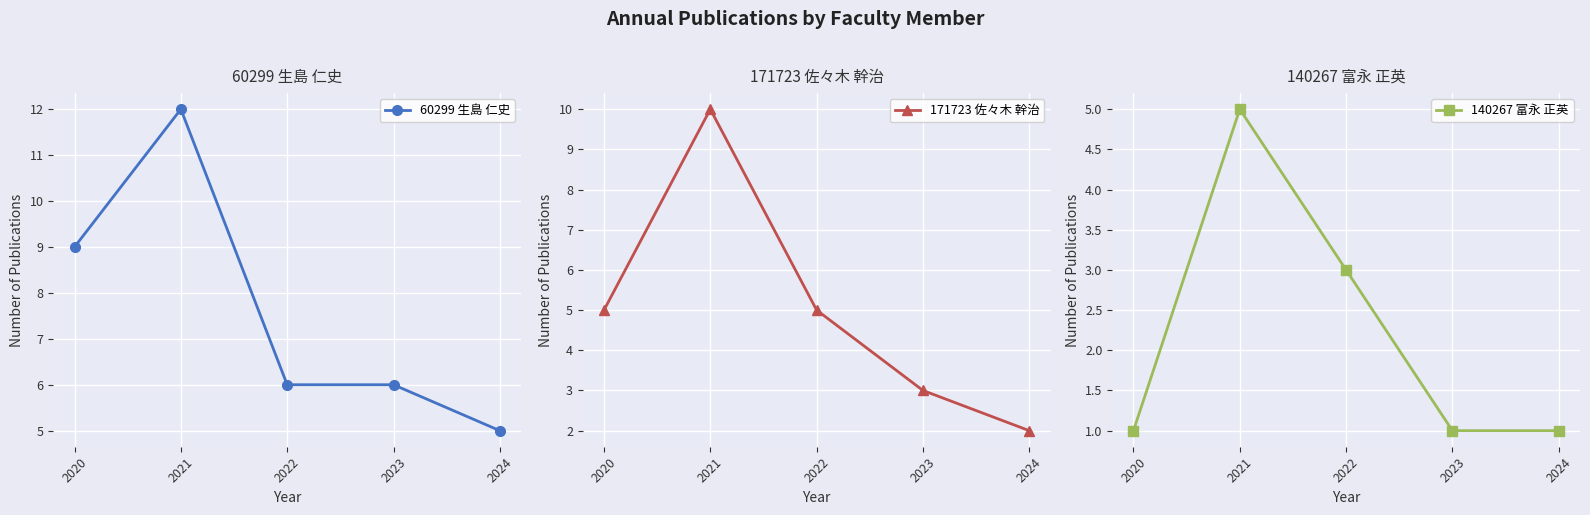

List the labels in order of 140267 富永 正英 value, largest first.

2021, 2022, 2020, 2023, 2024